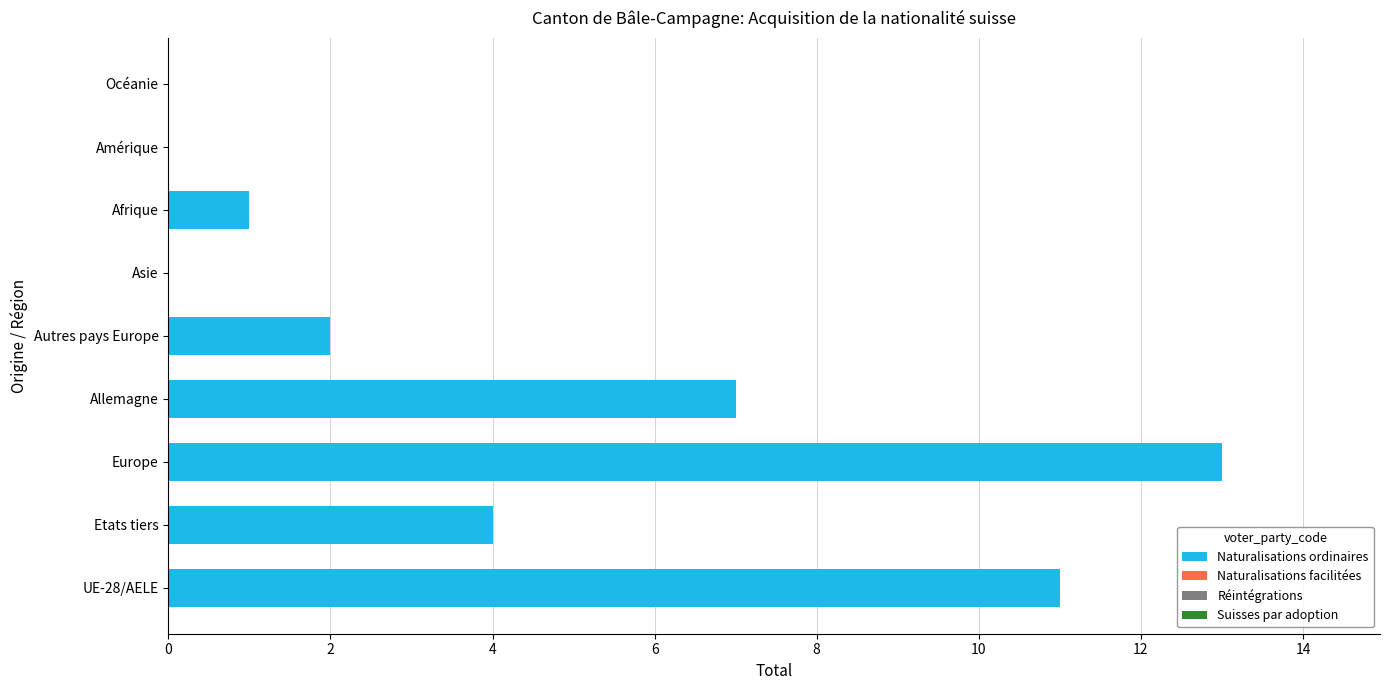

What is the greatest value displayed?

13